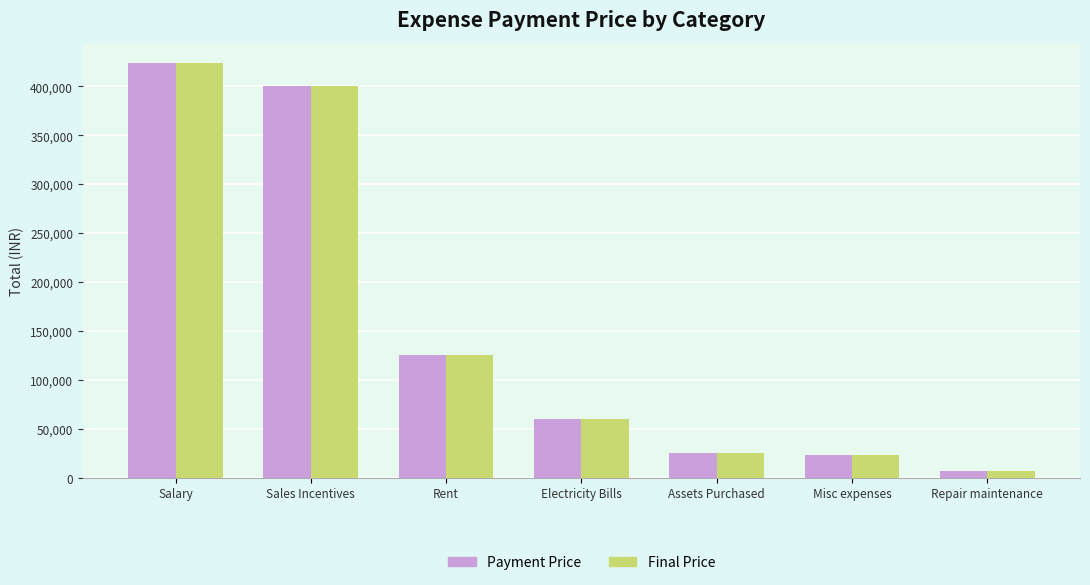

What is the label of the 4th bar from the left?

Electricity Bills